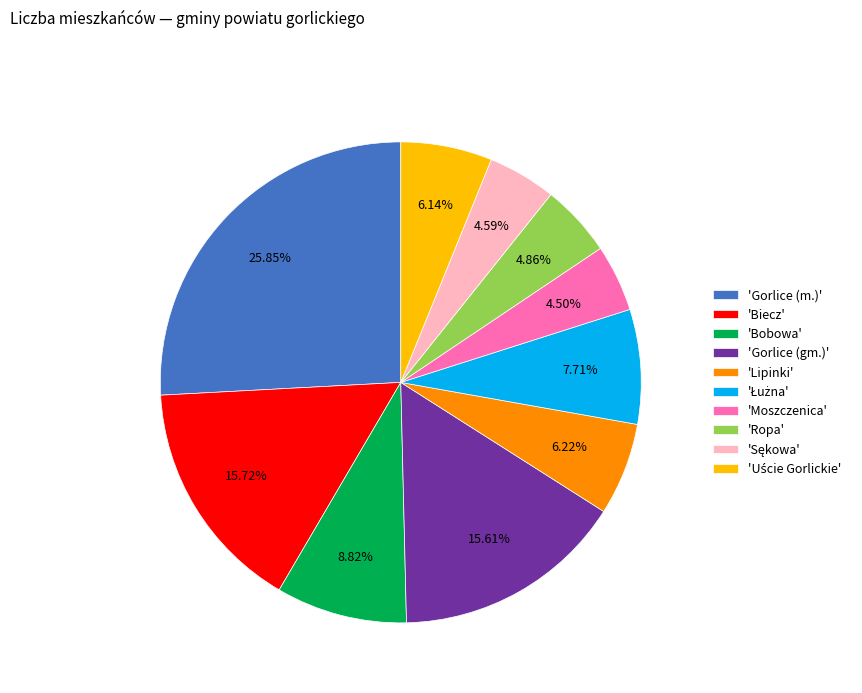

To the nearest percent, what is the difference between the largest and smallest slice percentages?

21%